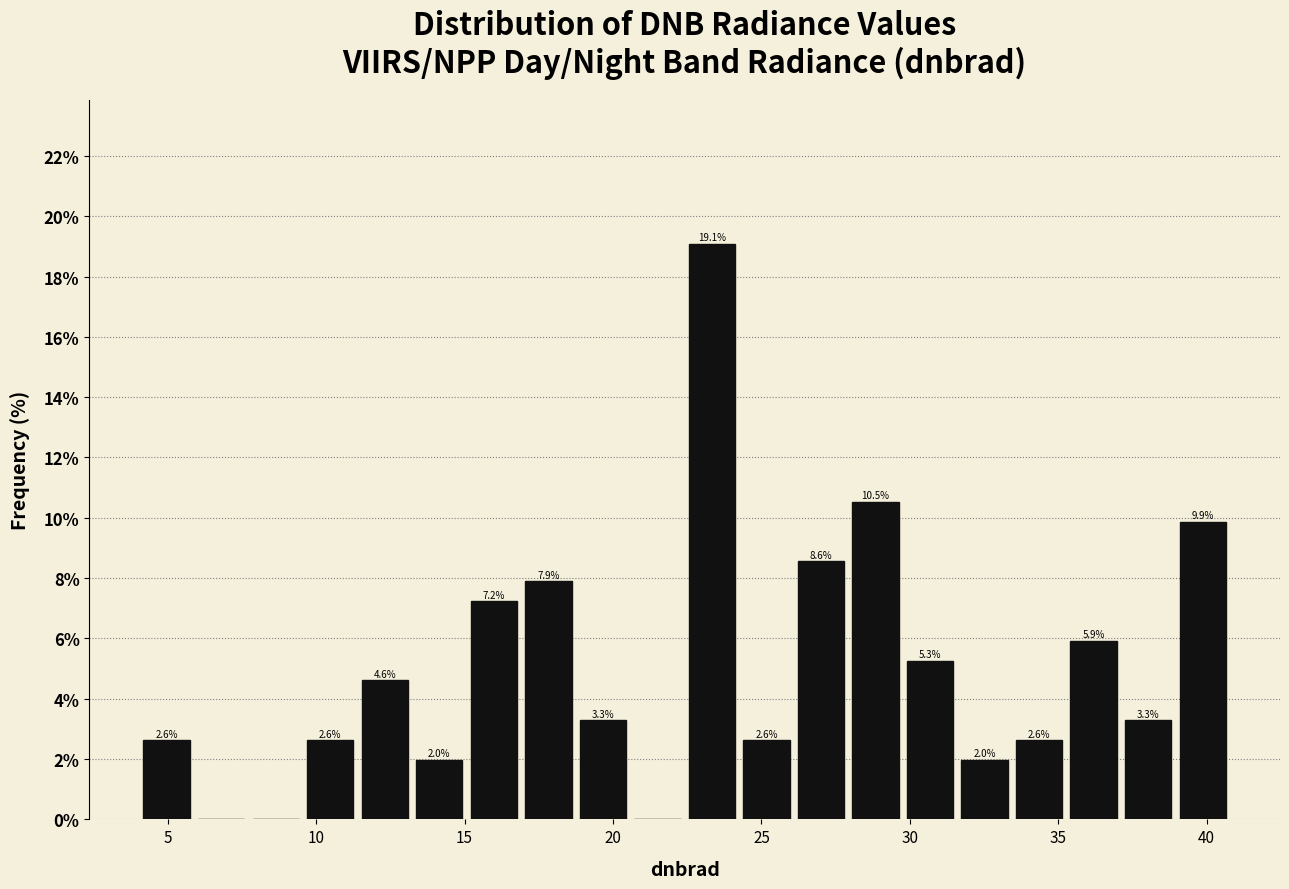

Around what value on the x-axis is the tallest bar? Give the approximate position of its centre, as read against the axis.

23.5